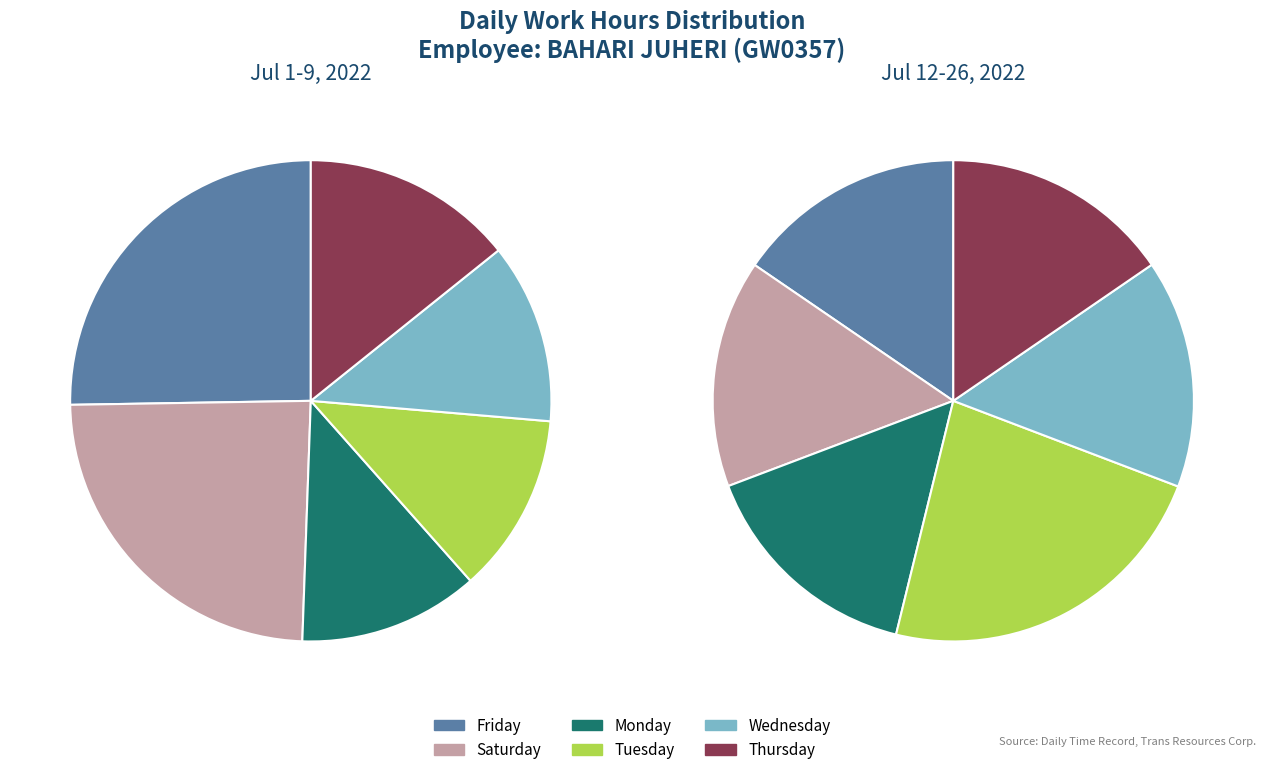

Is it true that Tue Jul 19 is 1% of the pie?

False